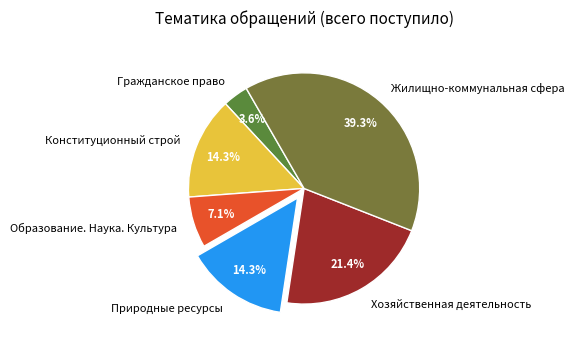

What is the ratio of the value at Образование. Наука. Культура to the value at Гражданское право?

2.0